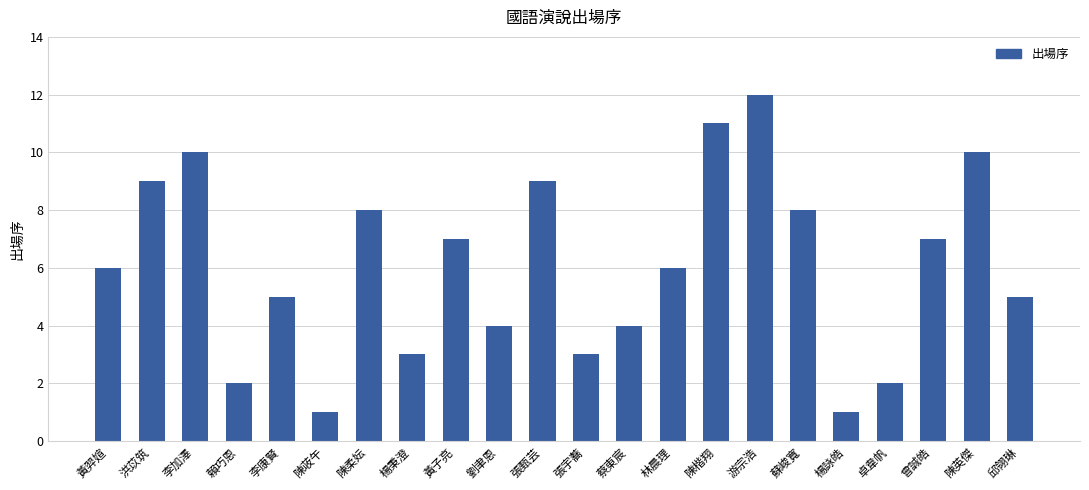

What is the sum of all values?

133